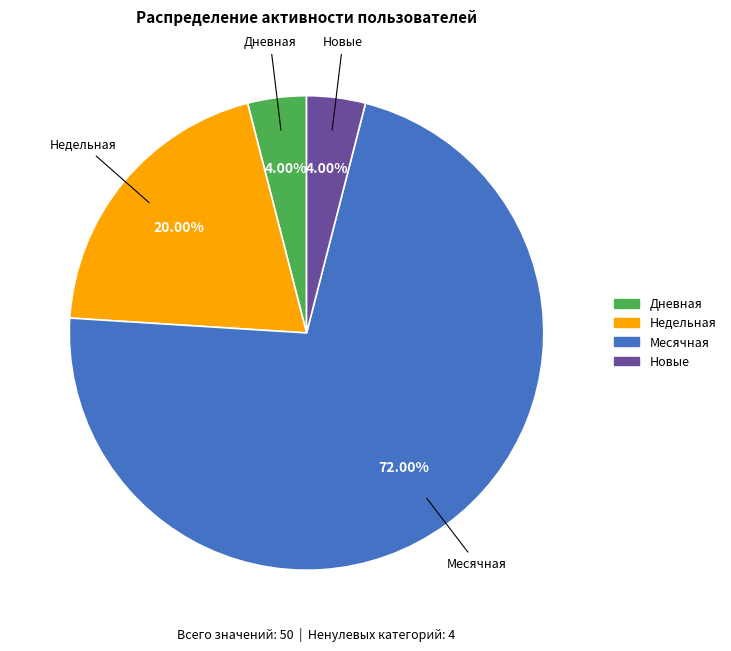

Count the number of slices in the pie.

4